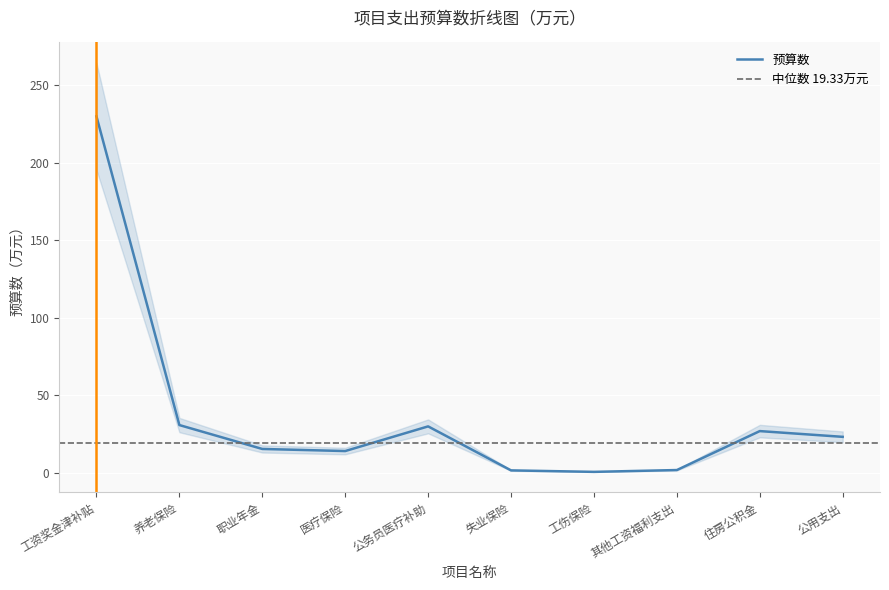

Reading left to right, list all the values displayed in this chart.

230.1	30.8	15.4	14.1	30.0	1.6	0.6	1.8	26.9	23.2